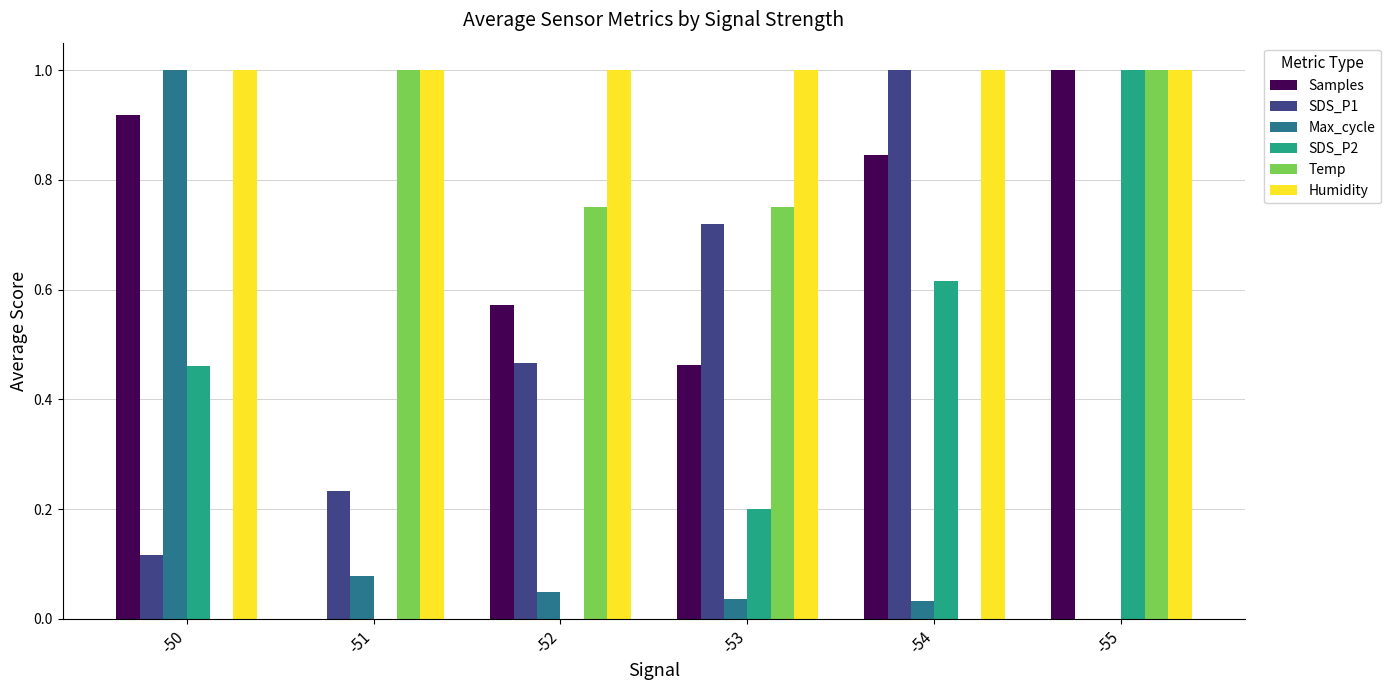

Does the chart contain stacked bars?

No